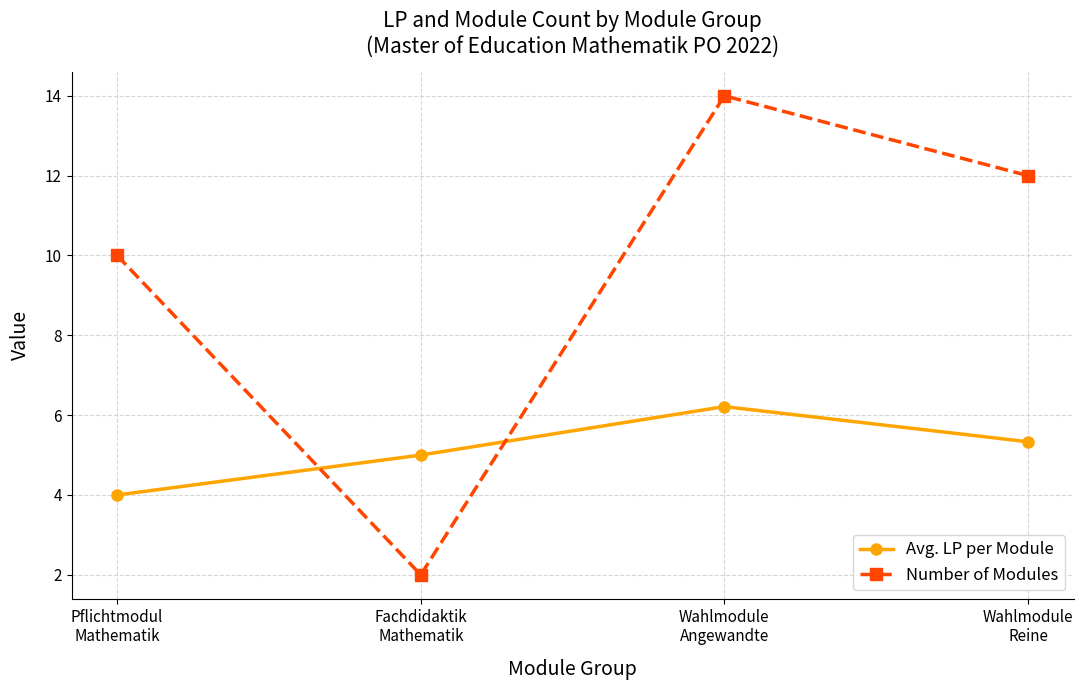

How many intersections are there between Number of Modules and Avg. LP per Module?

2